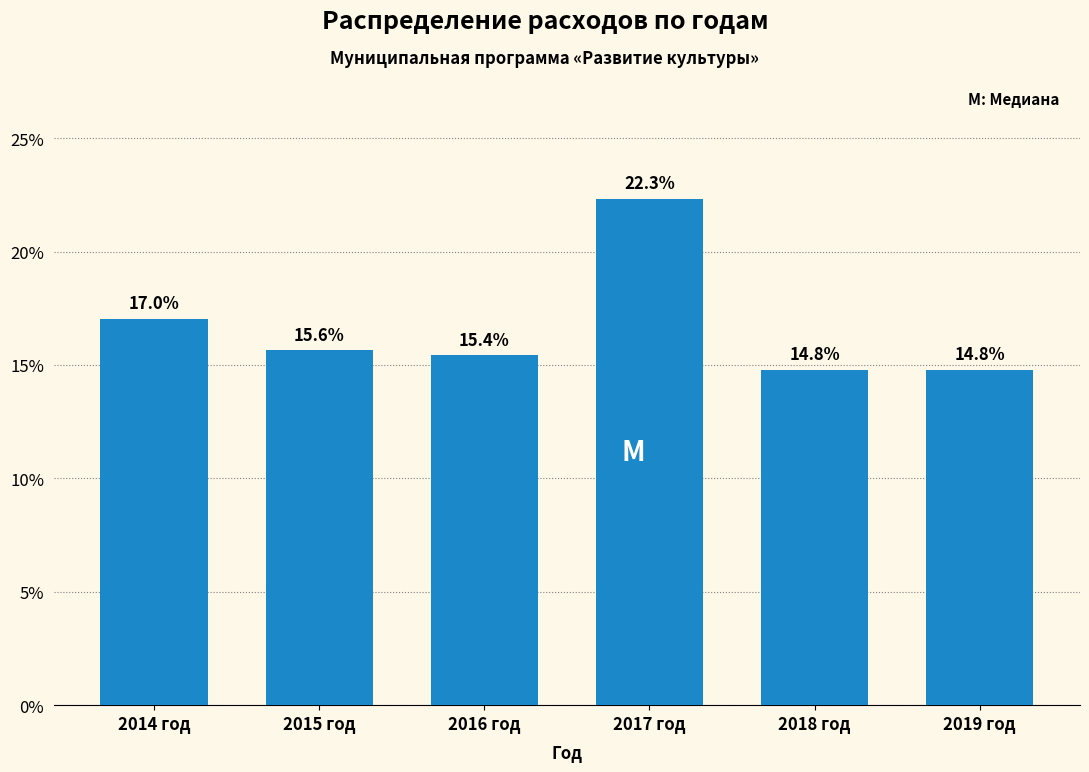

Reading left to right, extract all data points from this chart.

2014 год=17.0	2015 год=15.6	2016 год=15.4	2017 год=22.3	2018 год=14.8	2019 год=14.8